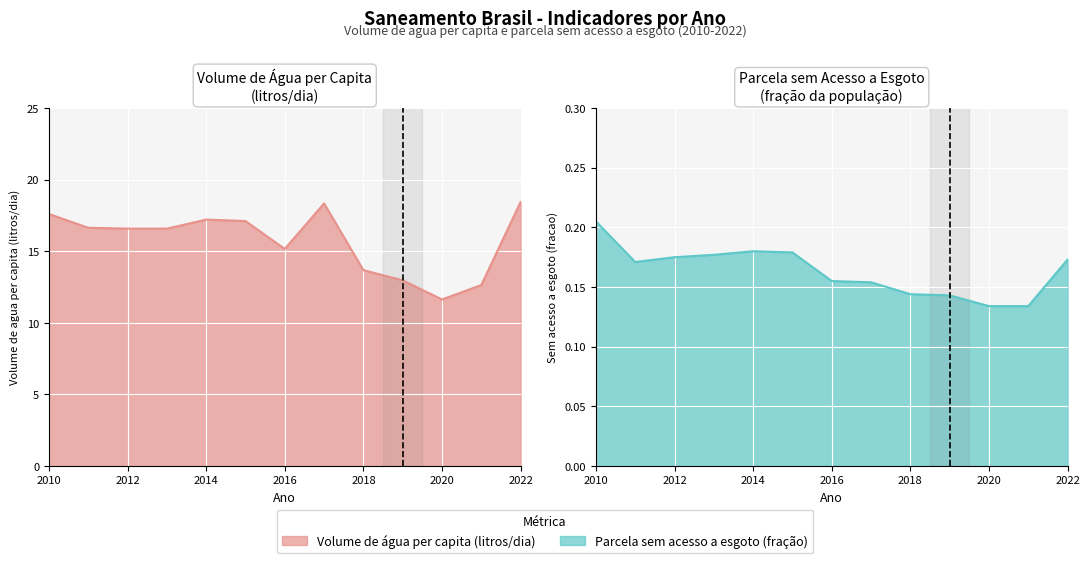

Between 2020 and 2017, which is larger?

2017